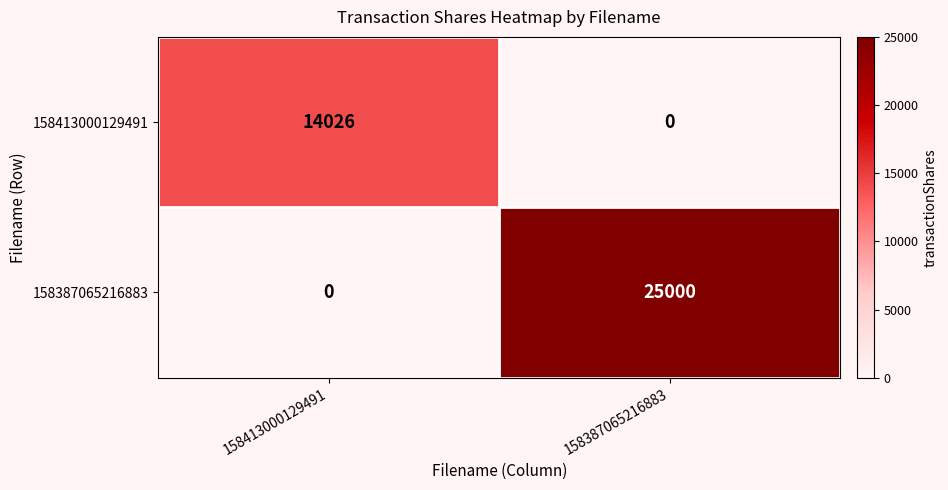

List the series in order of their overall mean, lowest first.

158413000129491, 158387065216883